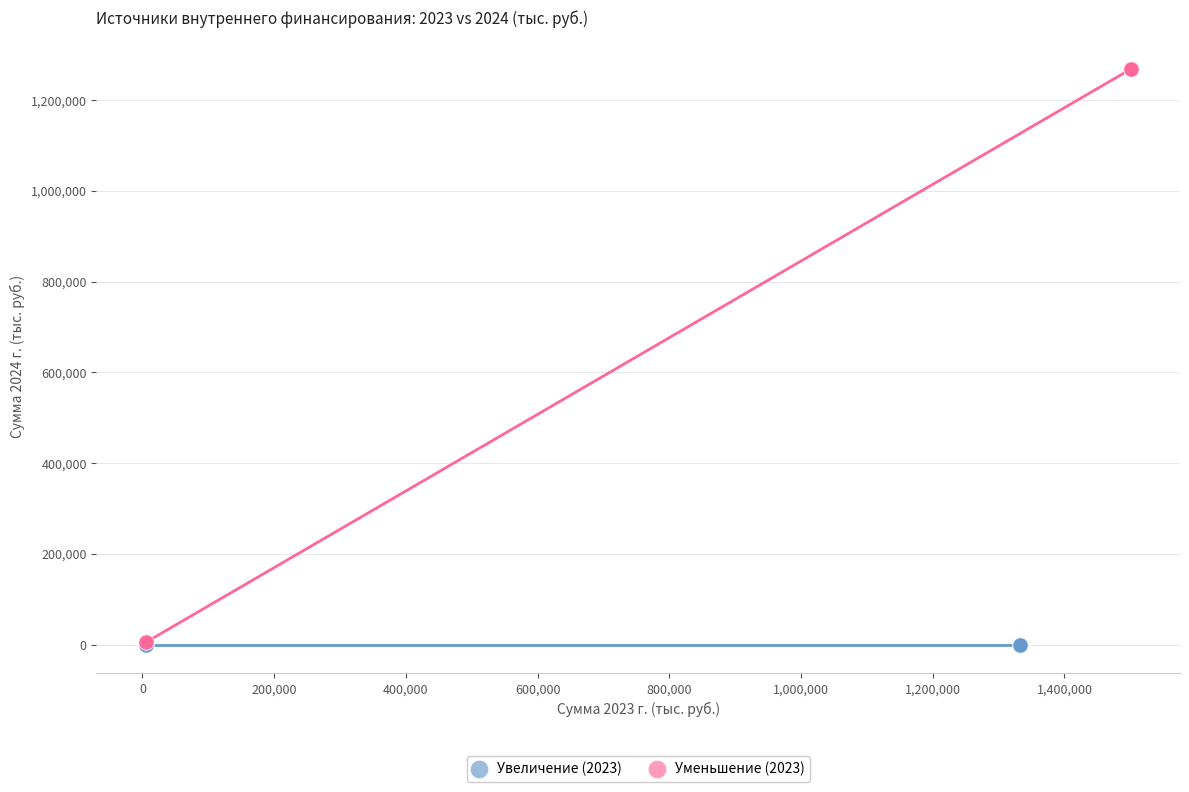

Which series contains the highest Y value?

Уменьшение (2023)